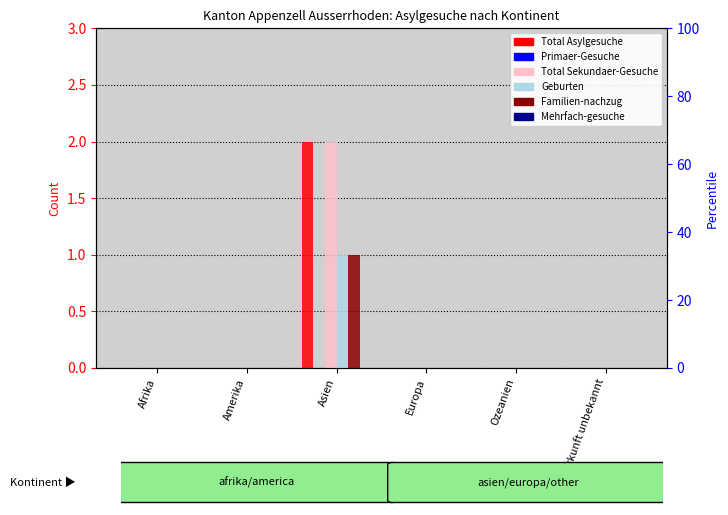

Which category has the highest value in the Familien-nachzug series?

Asien